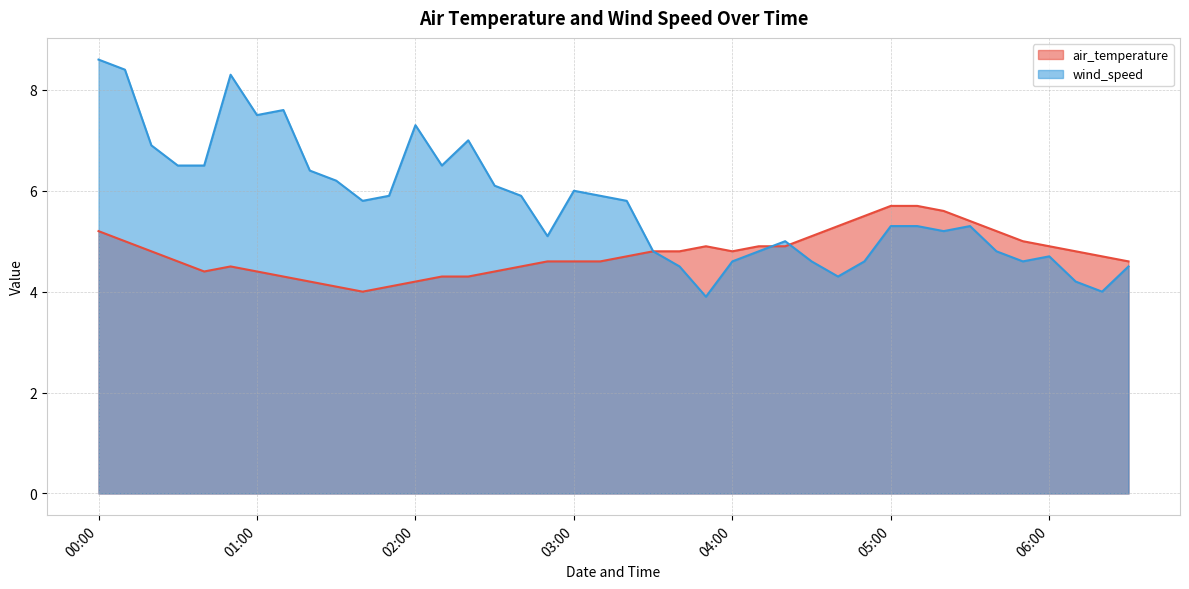

Which series changed the most between 2019-10-06 01:30 and 2019-10-06 01:50?

wind_speed